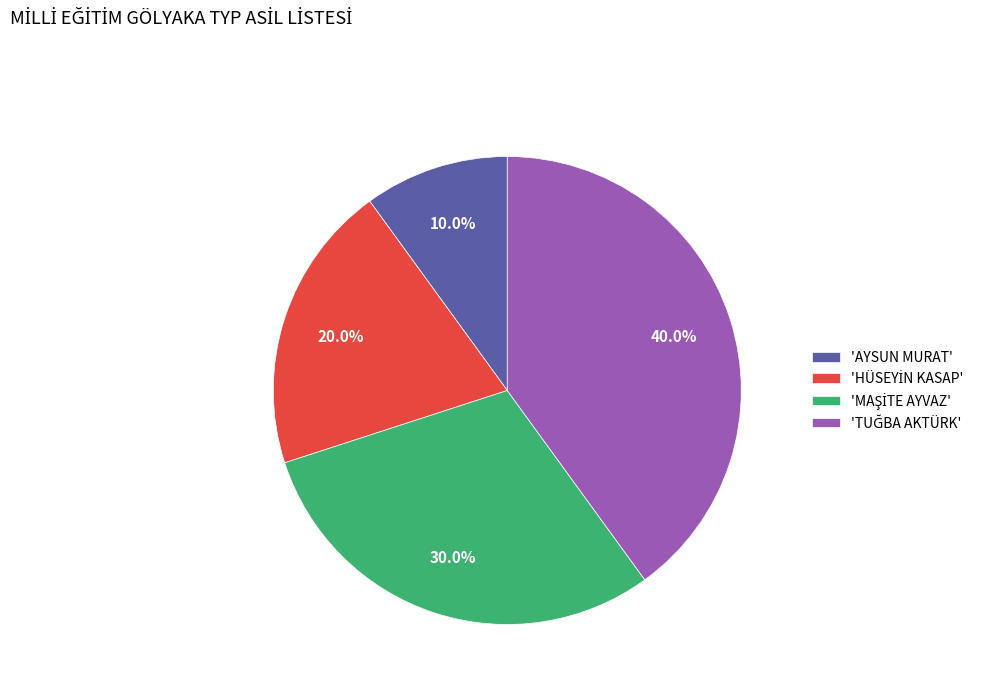

How much of the chart is everything except 'AYSUN MURAT'?

90.0%